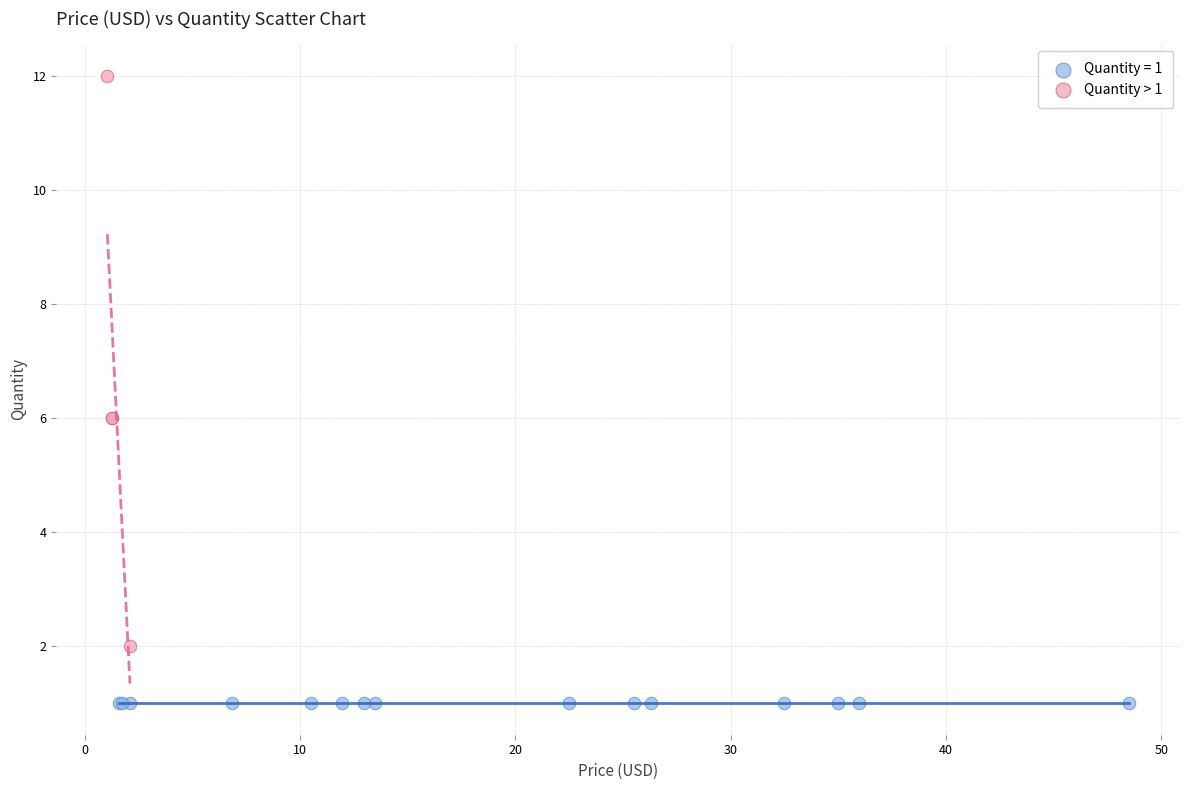

Which series reaches the maximum Y coordinate?

Quantity > 1